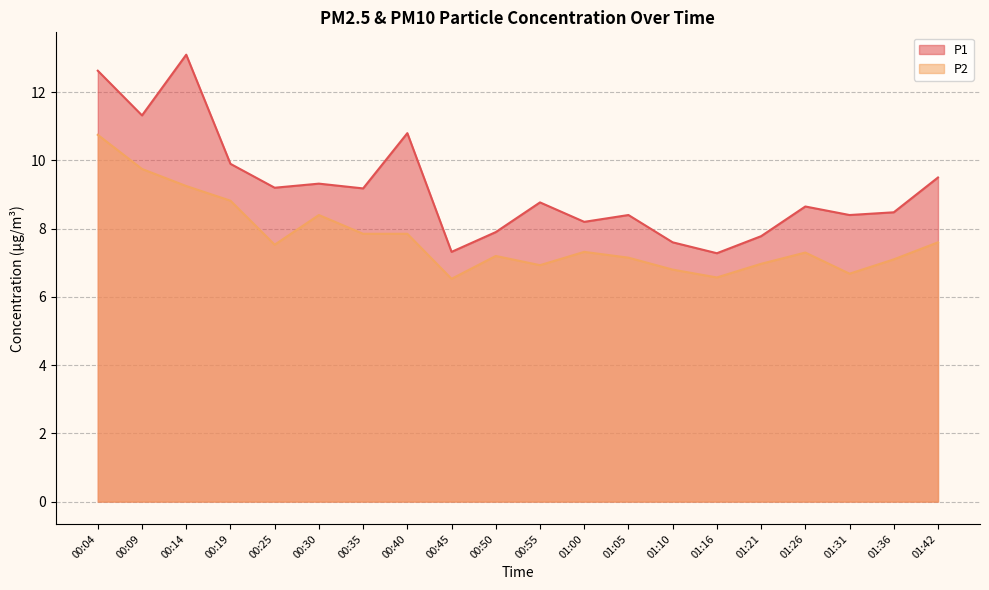

How many lines are shown in the chart?

2